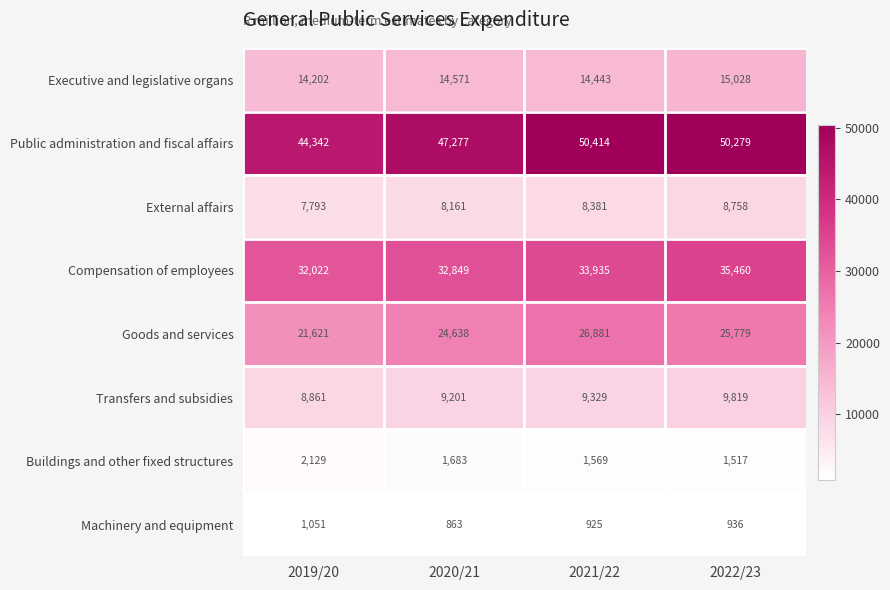

What is the average value of the Goods and services series?

24730